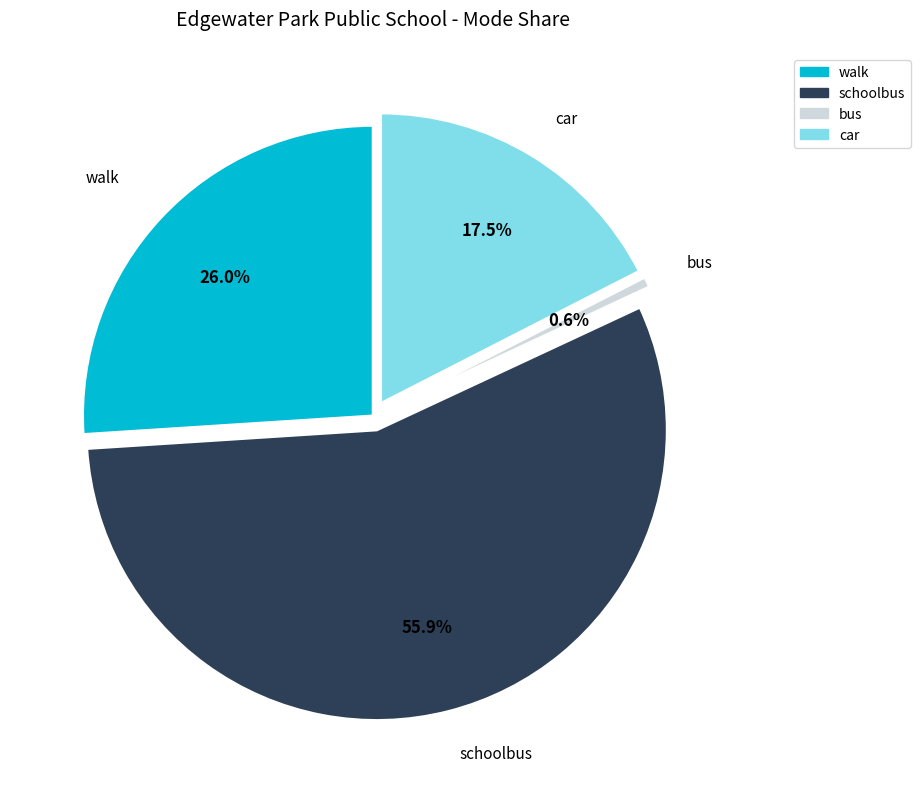

Is there any slice that represents more than half of the pie?

Yes